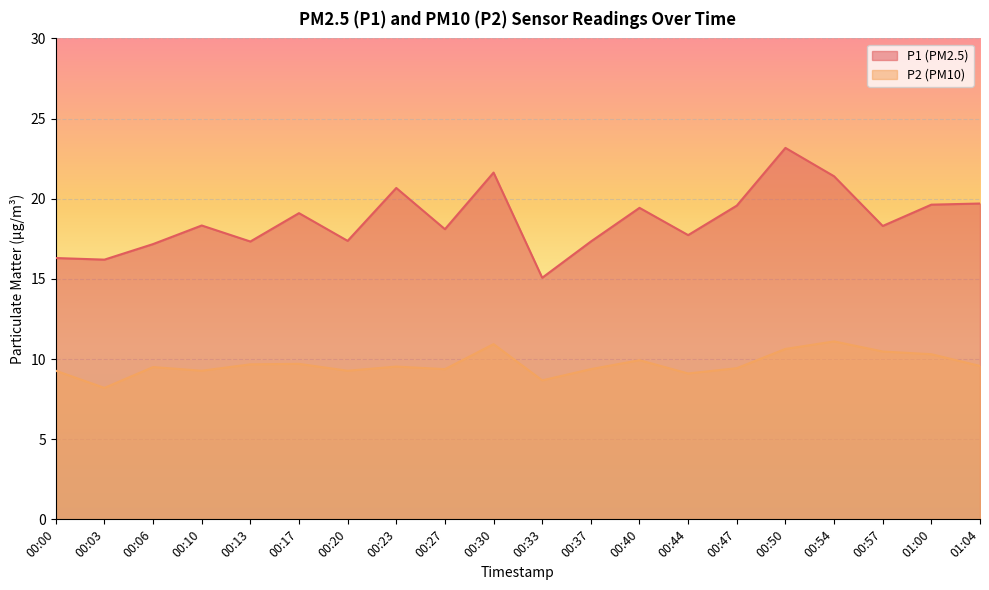

Reading left to right, transcribe all the data shown in this chart.

P1: 16.3	16.2	17.2	18.3	17.3	19.1	17.4	20.7	18.1	21.6	15.1	17.3	19.4	17.7	19.6	23.2	21.4	18.3	19.6	19.7
P2: 9.3	8.2	9.5	9.3	9.7	9.7	9.3	9.5	9.4	10.9	8.7	9.4	9.9	9.1	9.4	10.6	11.1	10.5	10.3	9.6